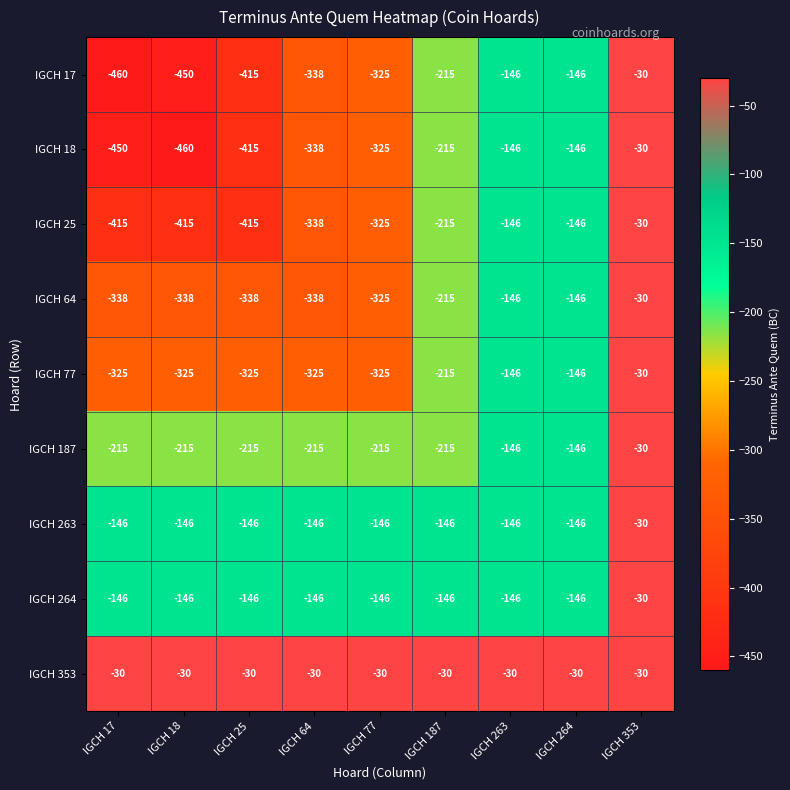

What is the difference between the IGCH 64 values at IGCH 263 and IGCH 187?

69